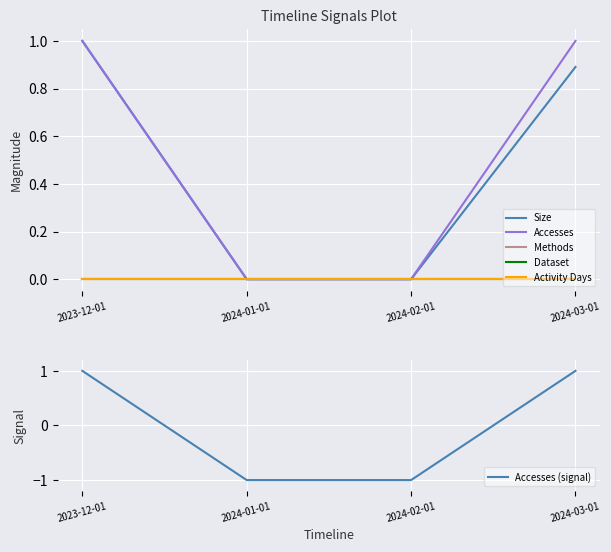

Reading left to right, list all the values displayed in this chart.

Size: 1.0	0.0	0.0	0.9
Accesses: 1.0	0.0	0.0	1.0
Methods: 0.0	0.0	0.0	0.0
Dataset: 0.0	0.0	0.0	0.0
Activity Days: 0.0	0.0	0.0	0.0
Accesses (signal): 1.0	-1.0	-1.0	1.0